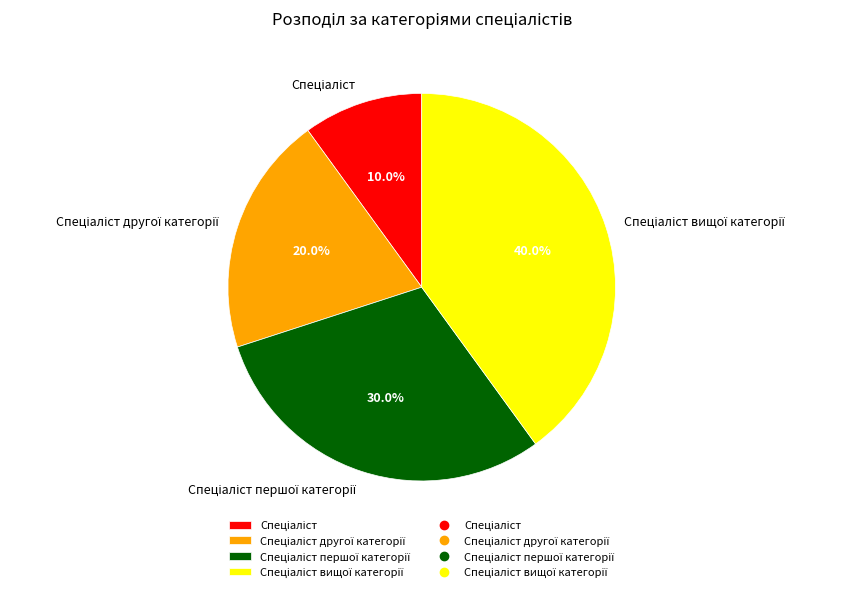

Is there any slice that represents more than half of the pie?

No